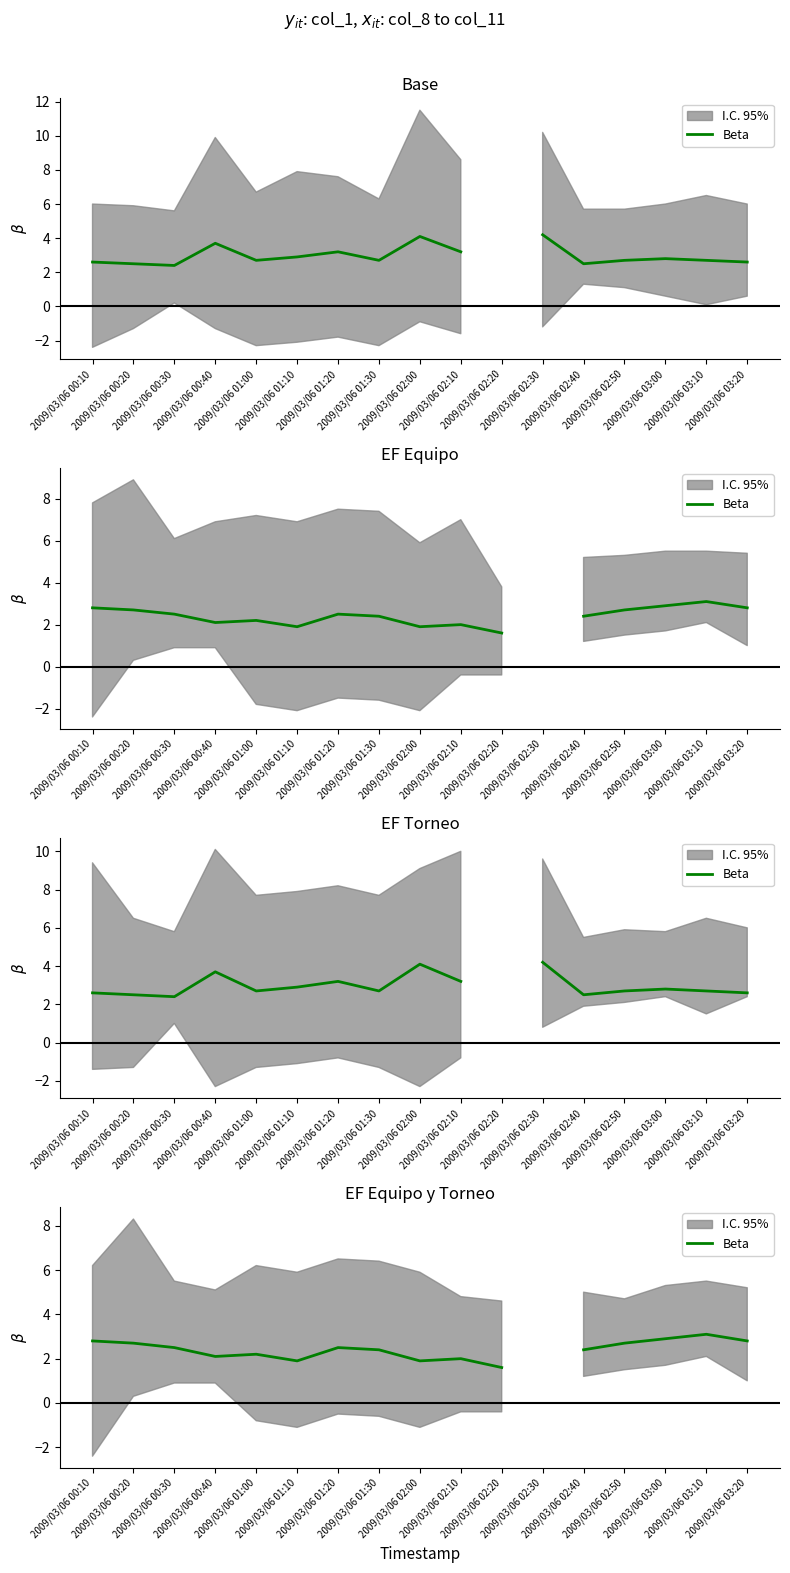

The chart shows a value of 2.5 at 2009/03/06 01:10. True or false?

False